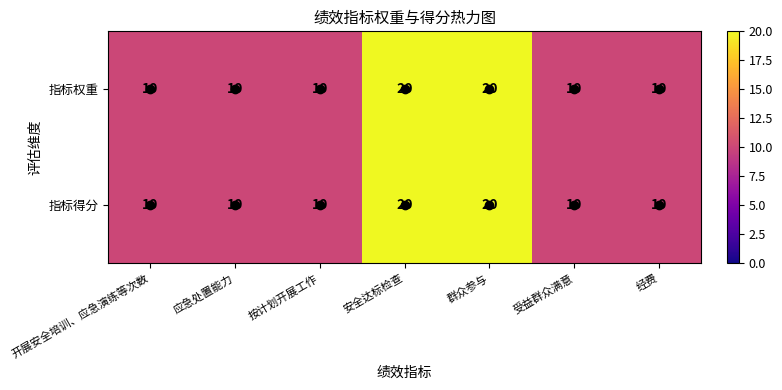

Is it true that 指标权重 equals 10 at 按计划开展工作?

True